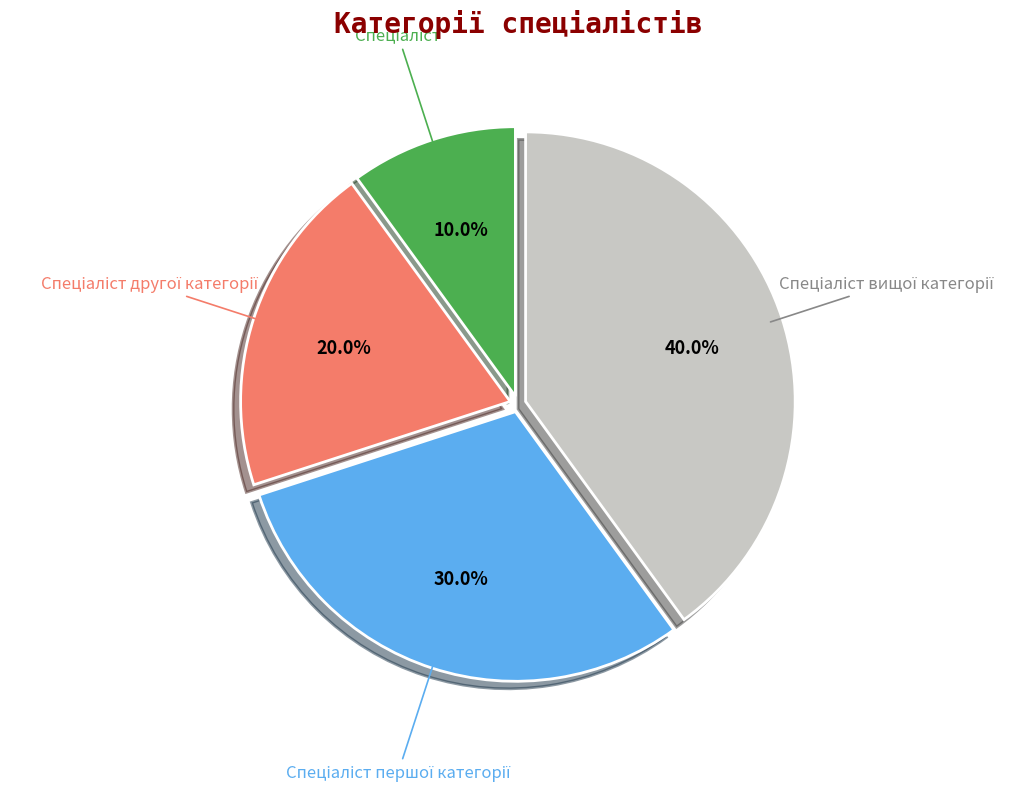

Count the number of slices in the pie.

4